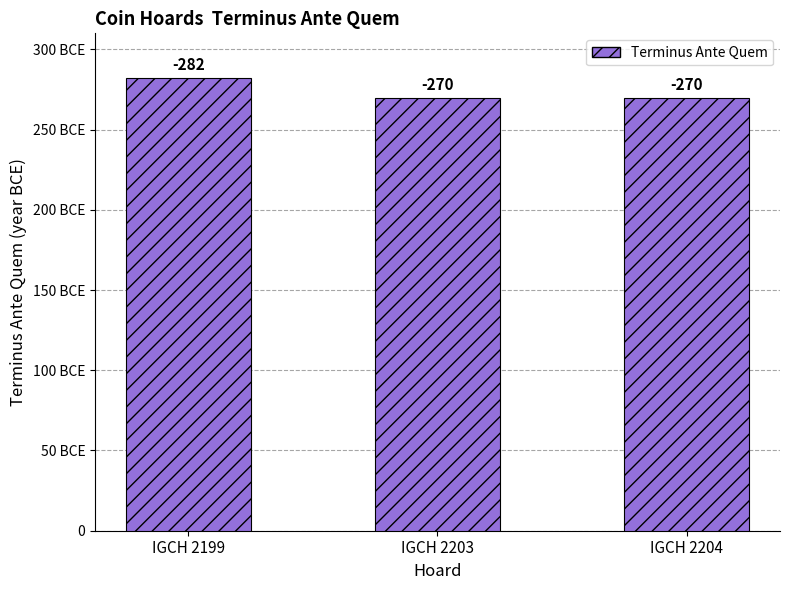

Are the bars horizontal?

No